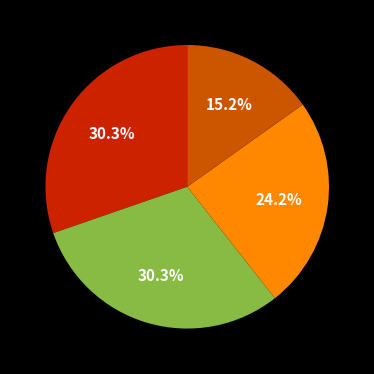

Is there any slice that represents more than half of the pie?

No